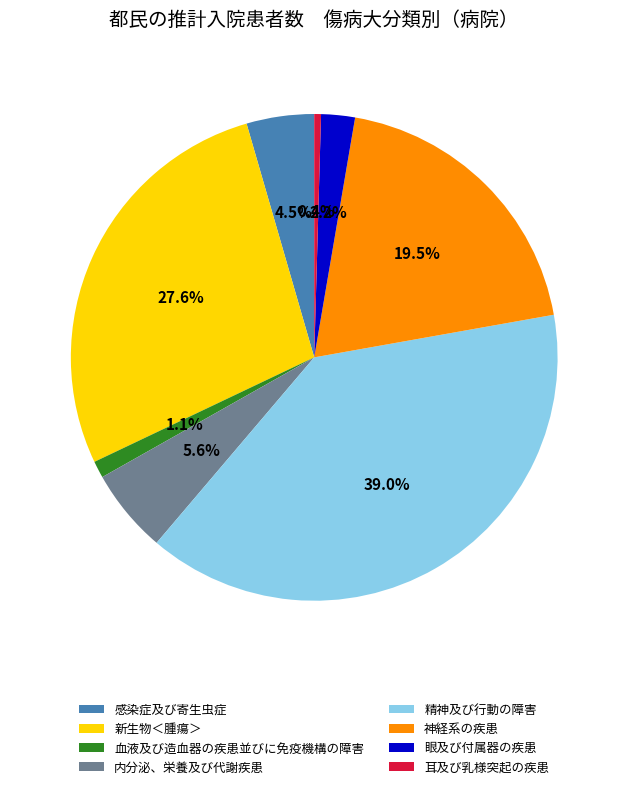

How many segments does this pie chart have?

8